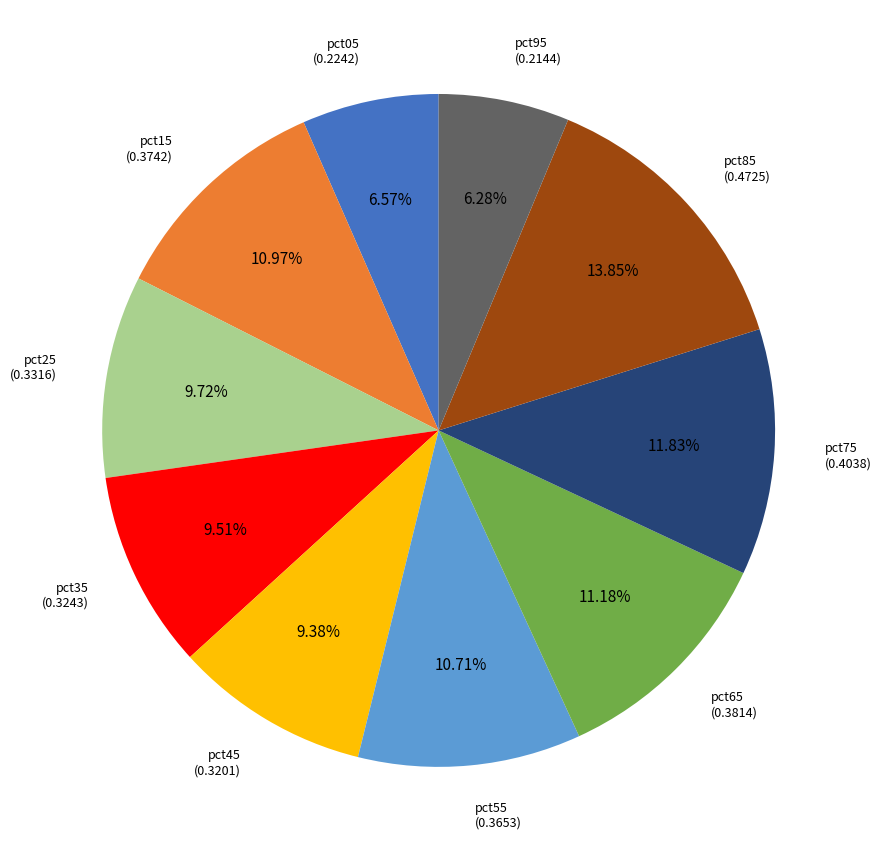

Is there a majority slice in this chart?

No